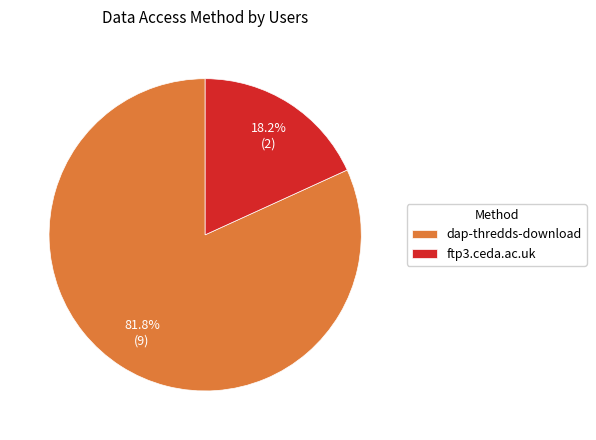

What percentage is the ftp3.ceda.ac.uk slice, to the nearest percent?

18%